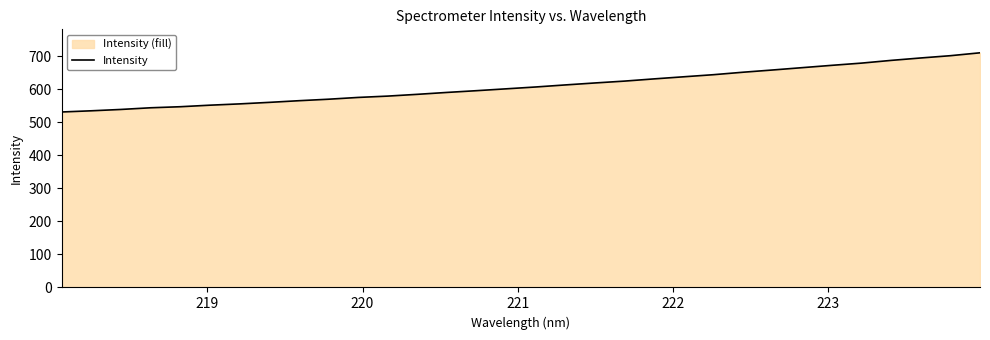

What is the smallest value displayed?

530.7